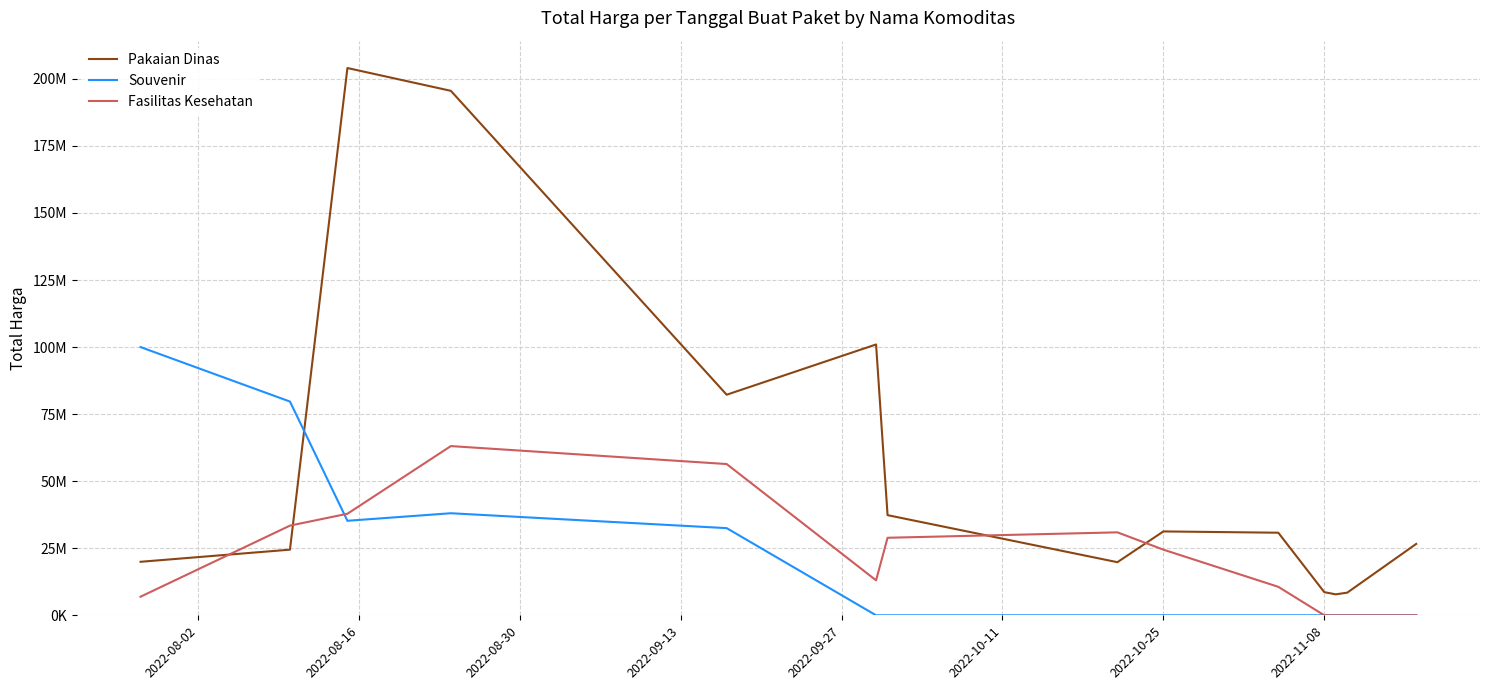

Reading left to right, what are all the values shown in this chart?

Pakaian Dinas: 19950000.0	24475000.0	204037500.0	195537500.0	82238500.0	100977500.0	37339000.0	19800000.0	31270000.0	30791000.0	8633500.0	7812500.0	8446500.0	26616500.0
Souvenir: 100000000.0	79687500.0	35237500.0	38050000.0	32500000.0	0.0	0.0	0.0	0.0	0.0	0.0	0.0	0.0	0.0
Fasilitas Kesehatan: 6936000.0	33435500.0	37861100.0	63088595.0	56392870.0	13038275.0	28906652.5	30926252.5	24475500.0	10615500.0	0.0	0.0	0.0	0.0